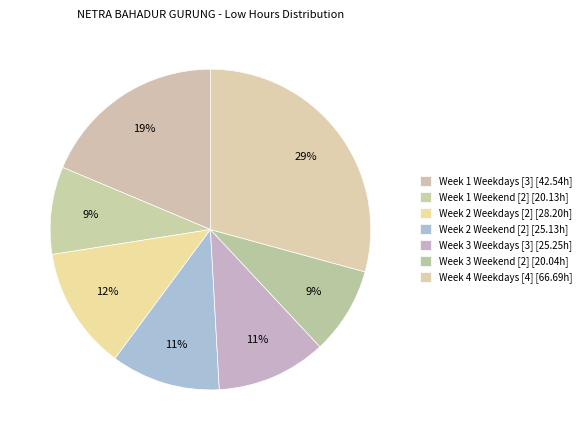

How many slices are in this pie chart?

7